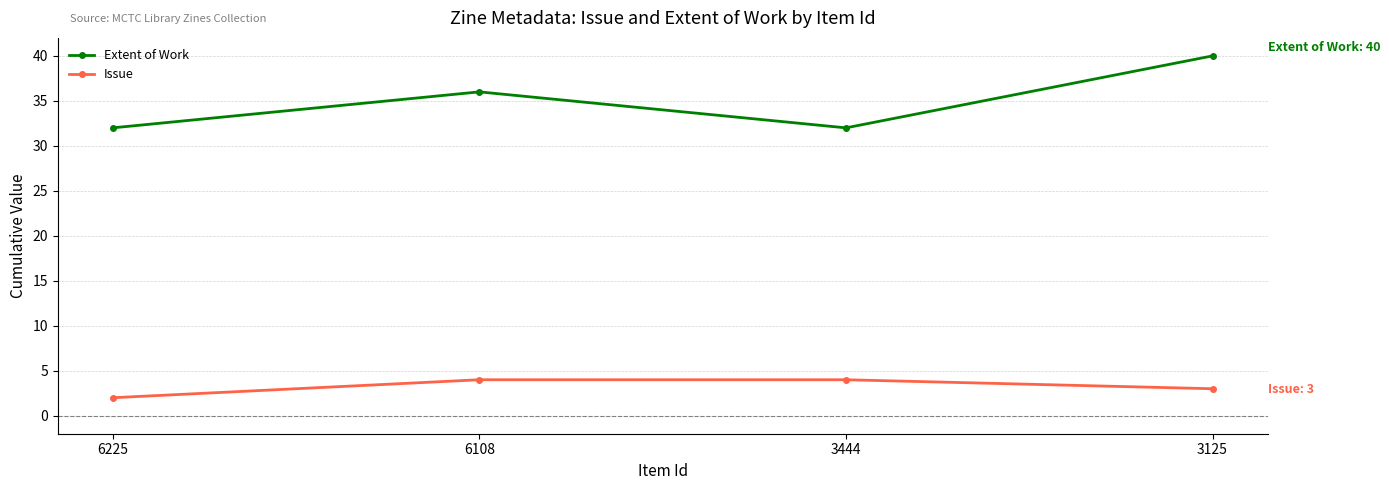

What are all the series names shown in the legend?

Extent of Work, Issue